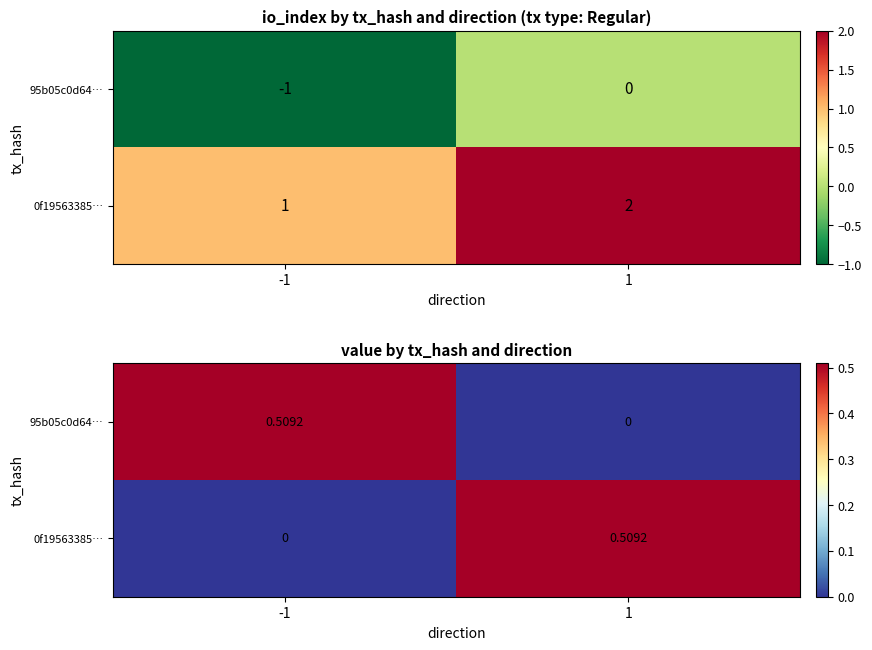

What is the difference between the highest and lowest values at 1?

0.5